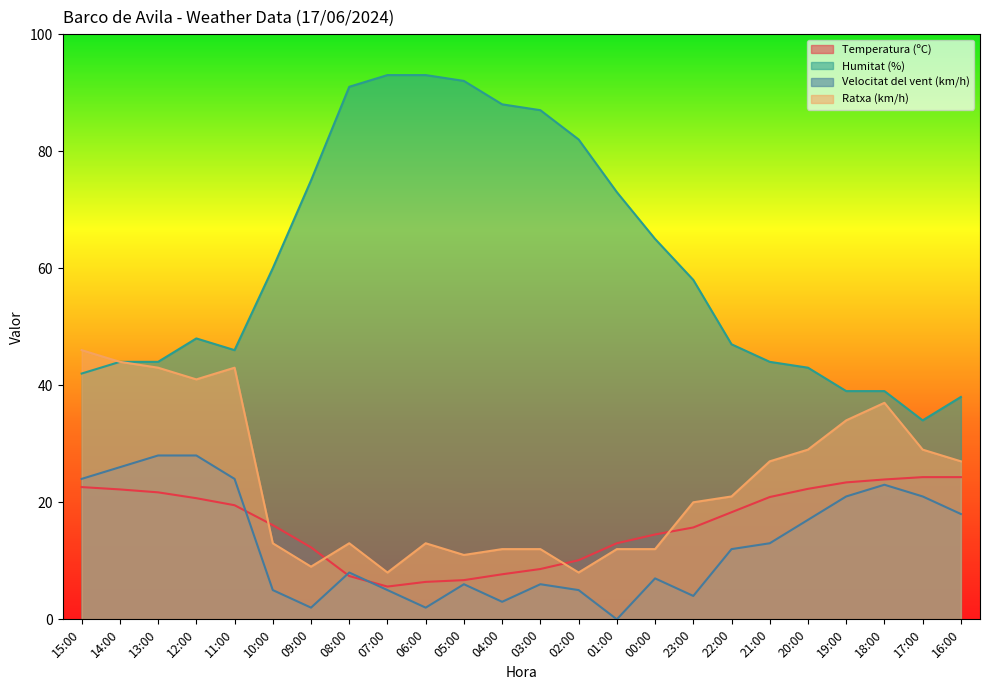

True or false: Velocitat del vent (km/h) and Ratxa (km/h) intersect in this chart.

False